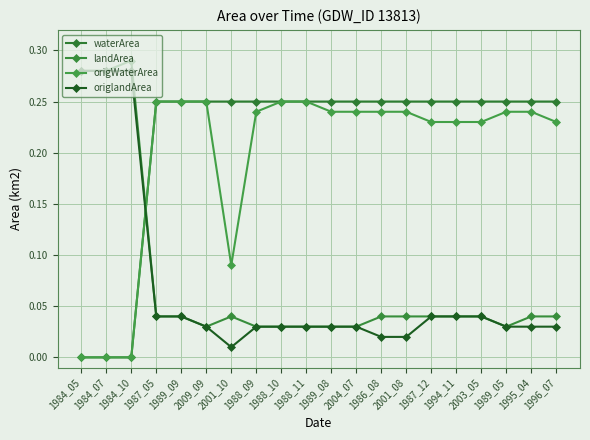

What are all the series names shown in the legend?

waterArea, landArea, origWaterArea, origlandArea